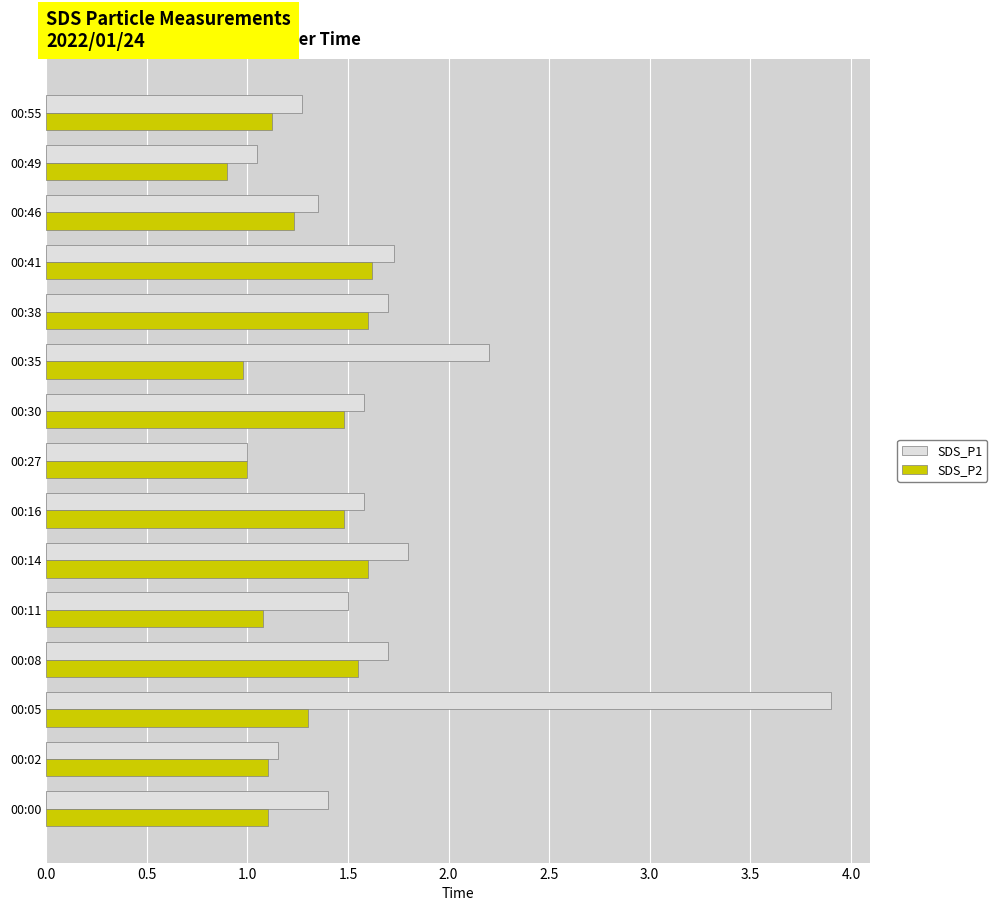

The value of SDS_P1 at 00:08 is 0.7. True or false?

False